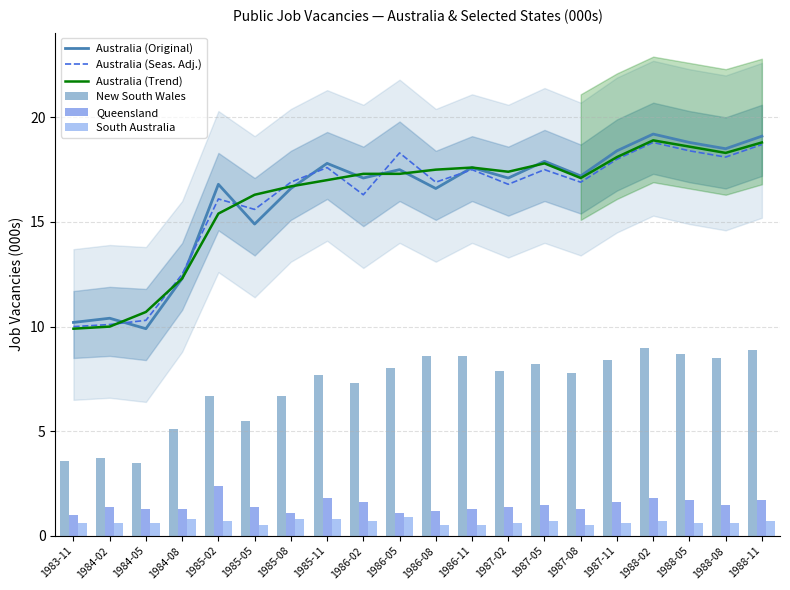

What is the sum of all Australia (Original) values?

323.9